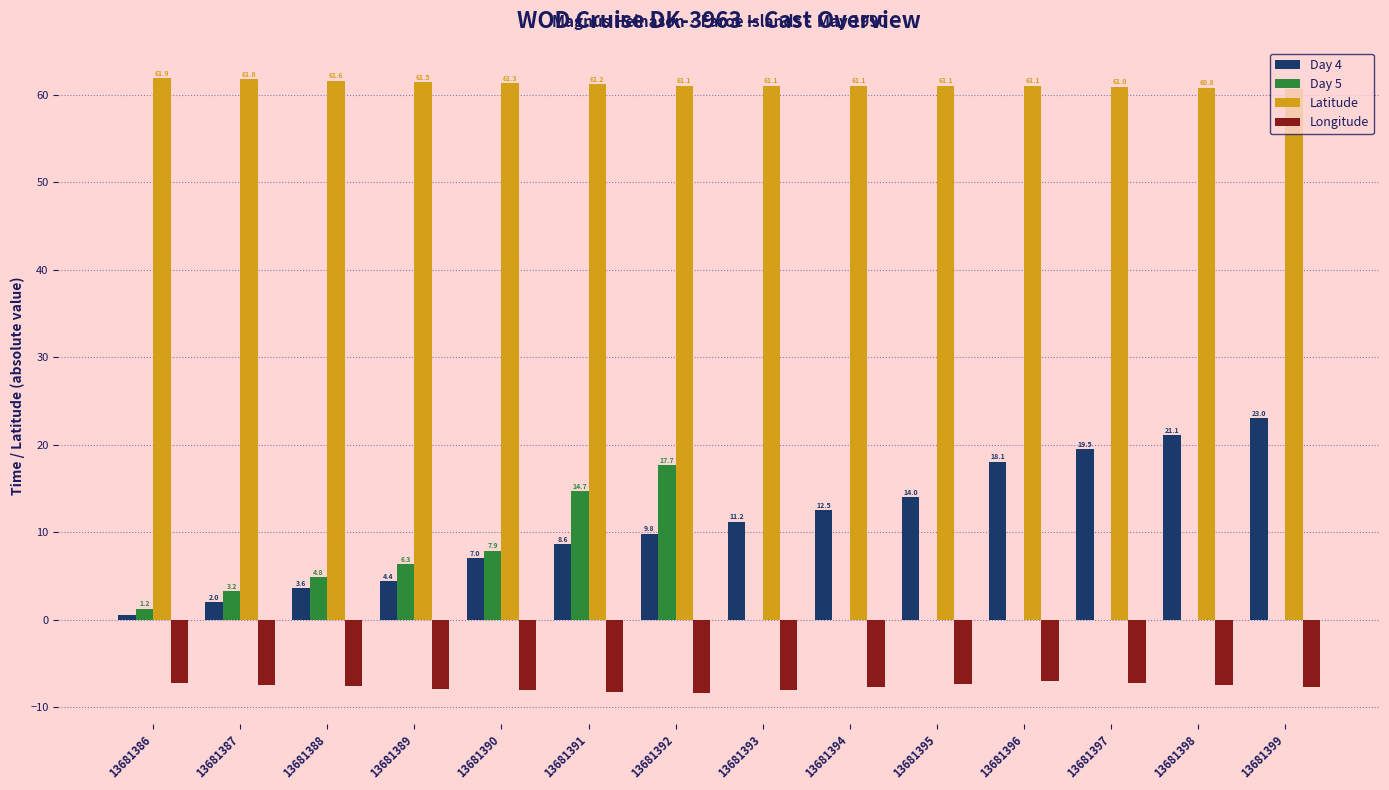

Between 13681391 and 13681399, which series saw the biggest shift?

Day 5